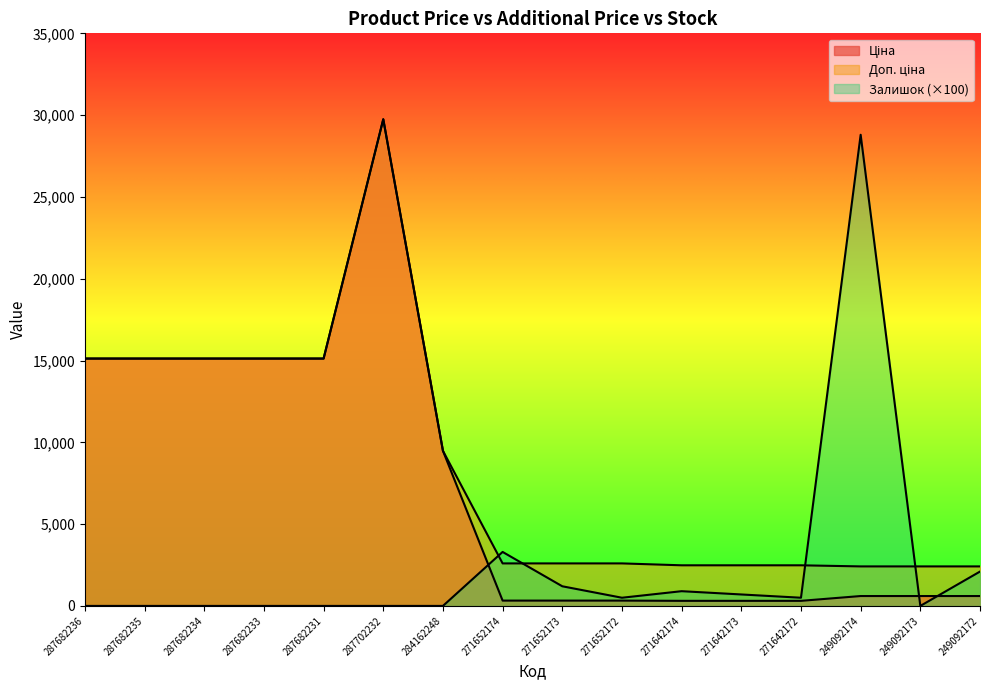

Which series changed the most between 287682231 and 271642173?

Ціна